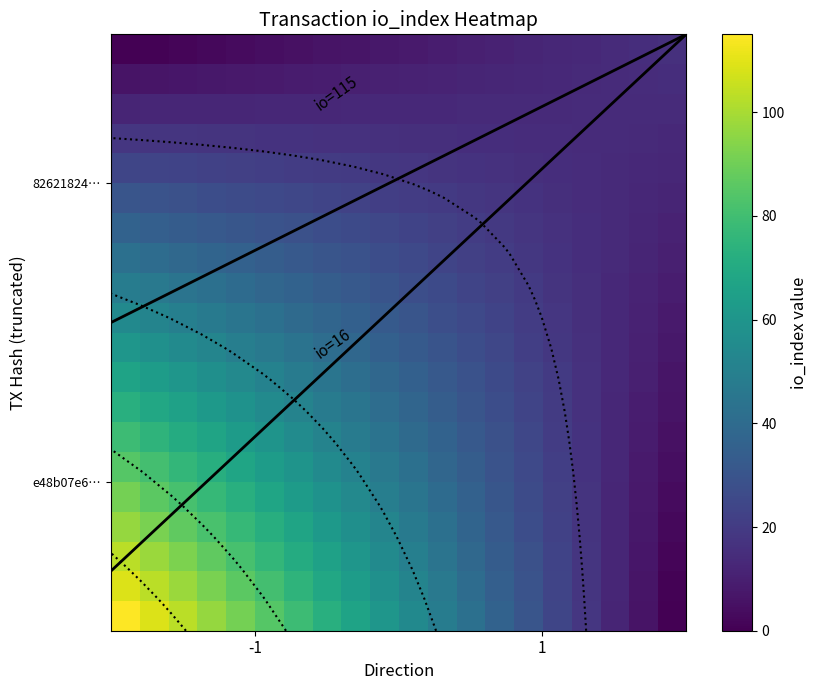

Between io_index and direction, which is larger?

io_index